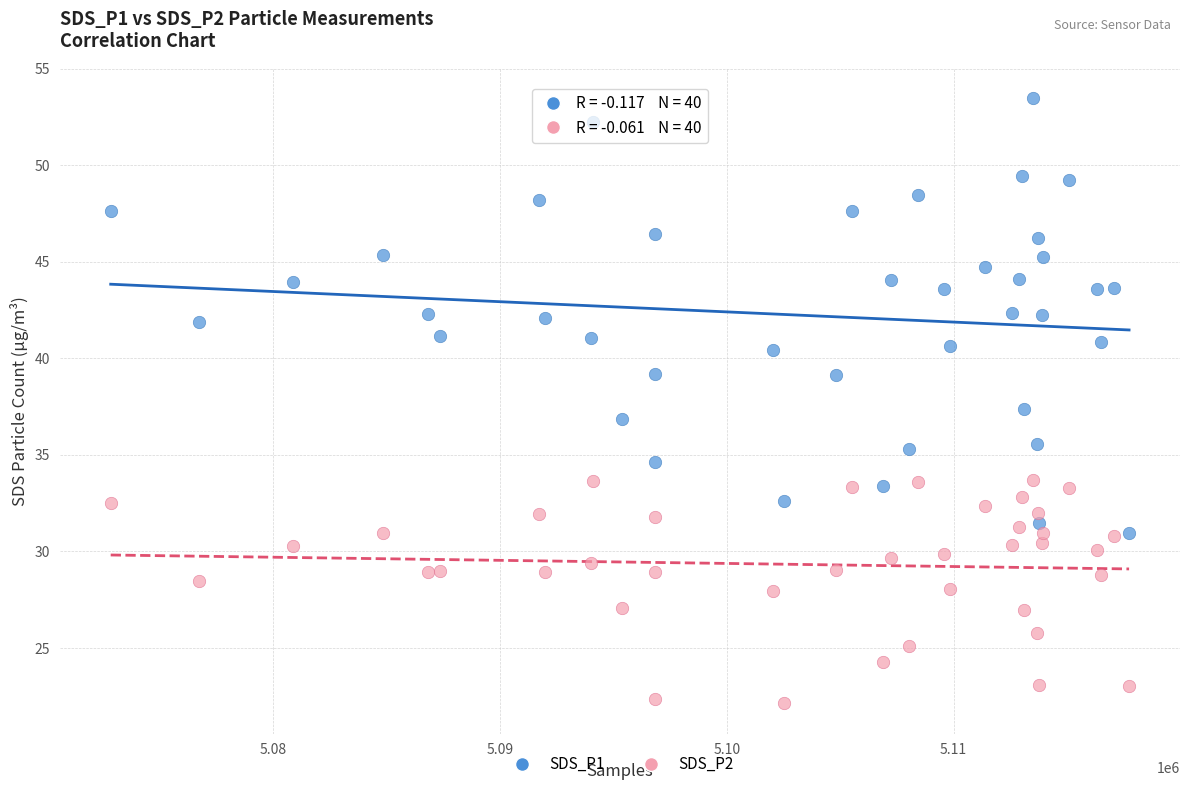

Which series has the widest spread of Y values?

SDS_P1